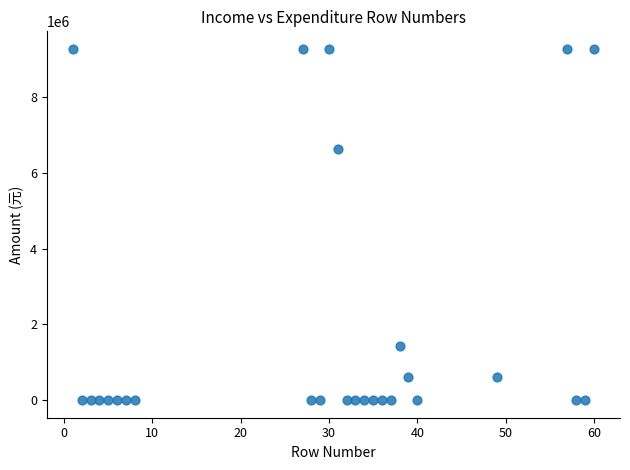

What is the range of X values (max minus min)?

59.0